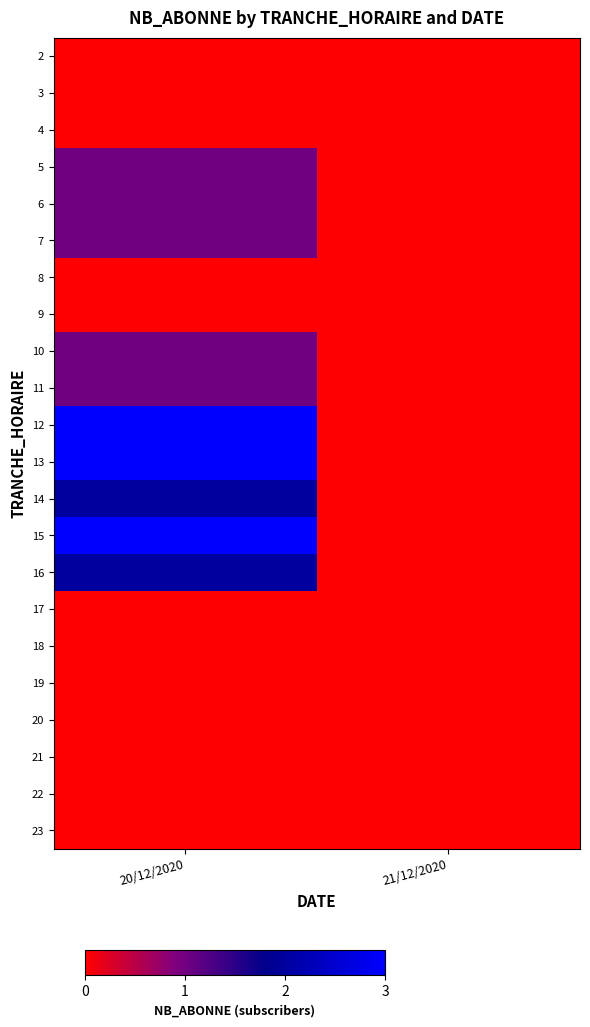

Reading left to right, what are all the values shown in this chart?

2: 20/12/2020=0	21/12/2020=0
3: 20/12/2020=0	21/12/2020=0
4: 20/12/2020=0	21/12/2020=0
5: 20/12/2020=1	21/12/2020=0
6: 20/12/2020=1	21/12/2020=0
7: 20/12/2020=1	21/12/2020=0
8: 20/12/2020=0	21/12/2020=0
9: 20/12/2020=0	21/12/2020=0
10: 20/12/2020=1	21/12/2020=0
11: 20/12/2020=1	21/12/2020=0
12: 20/12/2020=3	21/12/2020=0
13: 20/12/2020=3	21/12/2020=0
14: 20/12/2020=2	21/12/2020=0
15: 20/12/2020=3	21/12/2020=0
16: 20/12/2020=2	21/12/2020=0
17: 20/12/2020=0	21/12/2020=0
18: 20/12/2020=0	21/12/2020=0
19: 20/12/2020=0	21/12/2020=0
20: 20/12/2020=0	21/12/2020=0
21: 20/12/2020=0	21/12/2020=0
22: 20/12/2020=0	21/12/2020=0
23: 20/12/2020=0	21/12/2020=0